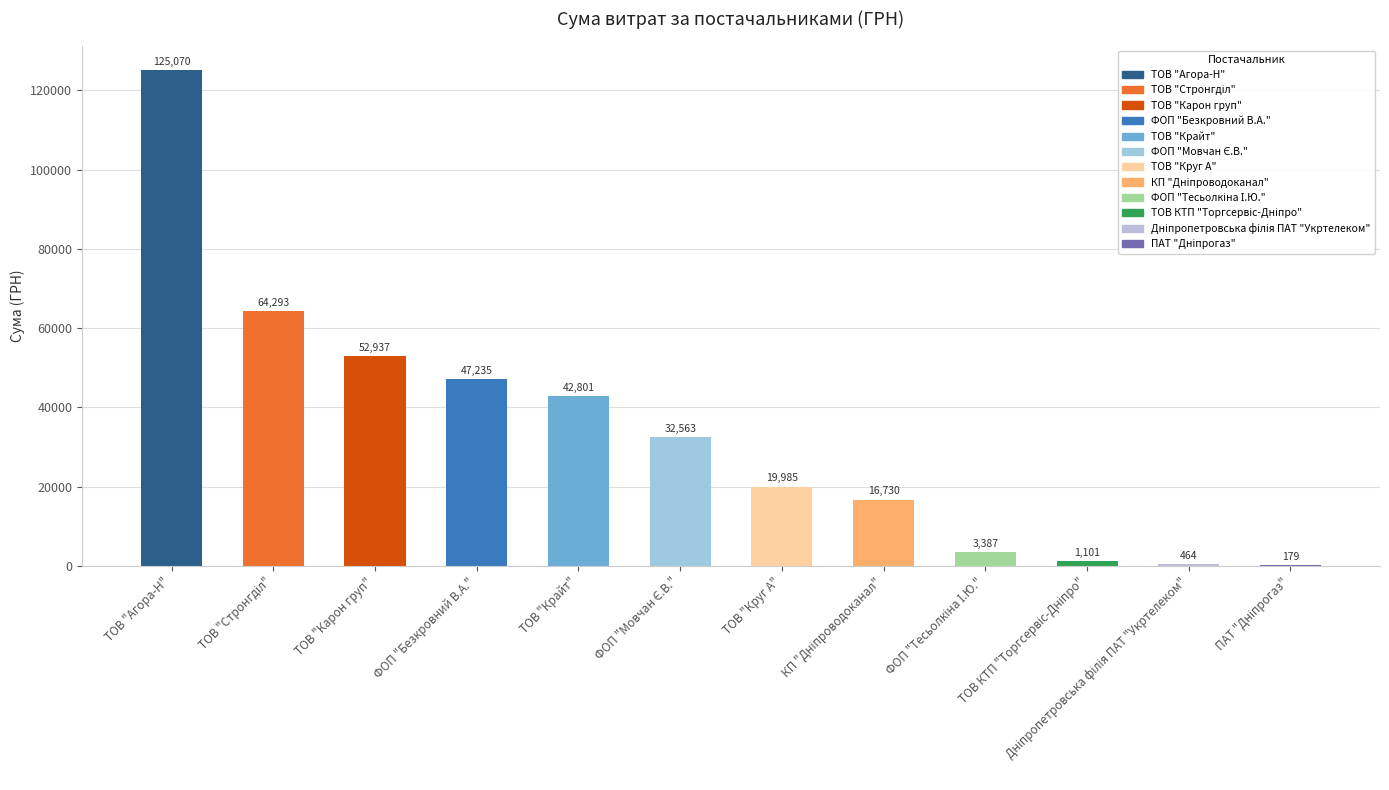

Is it true that the value at ФОП "Безкровний В.А." is 26770.5?

False